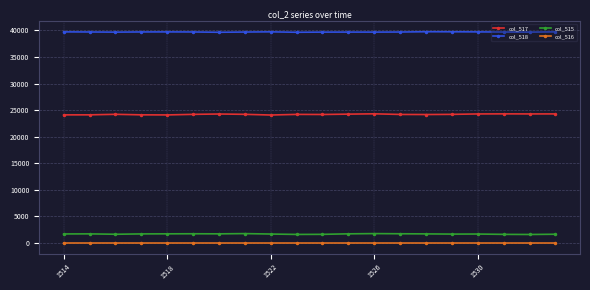

How many data points in col_515 are less than 1712?

10